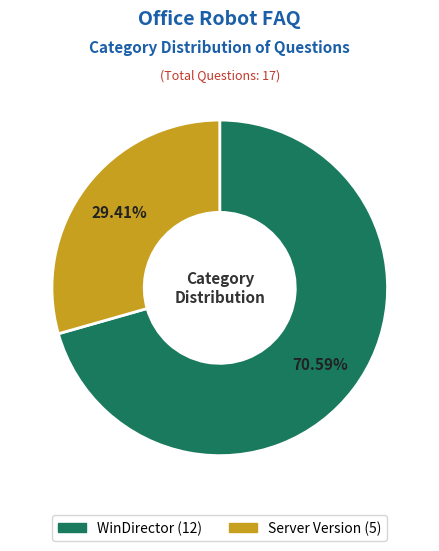

Rank the categories by value from lowest to highest.

Server Version, WinDirector